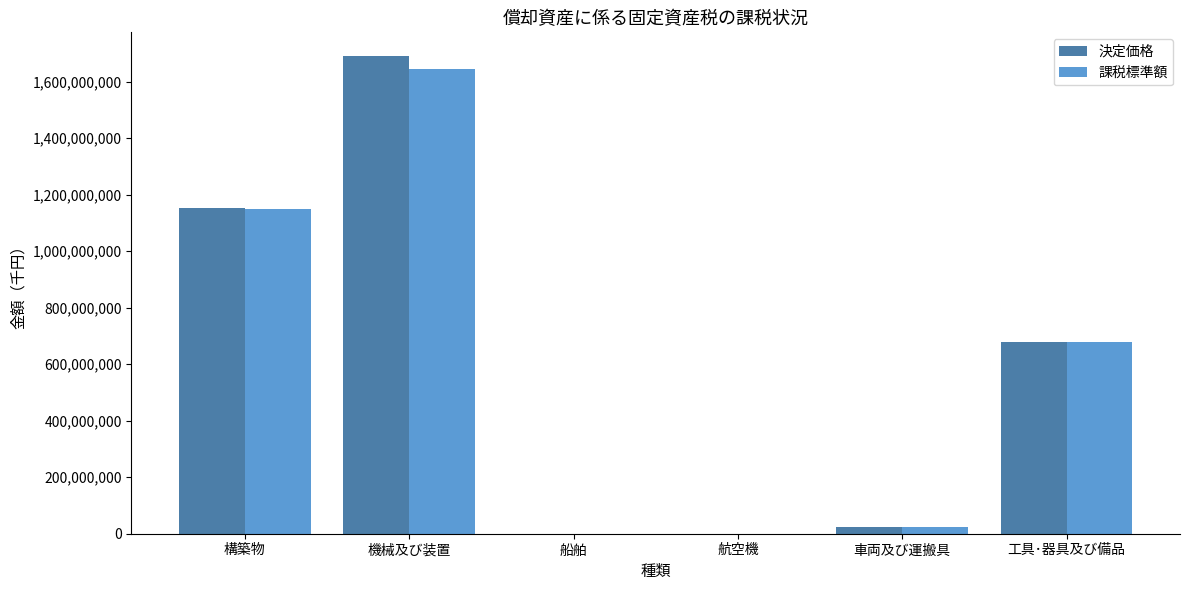

Where is 課税標準額 nearest to the value 822220819?

工具･器具及び備品